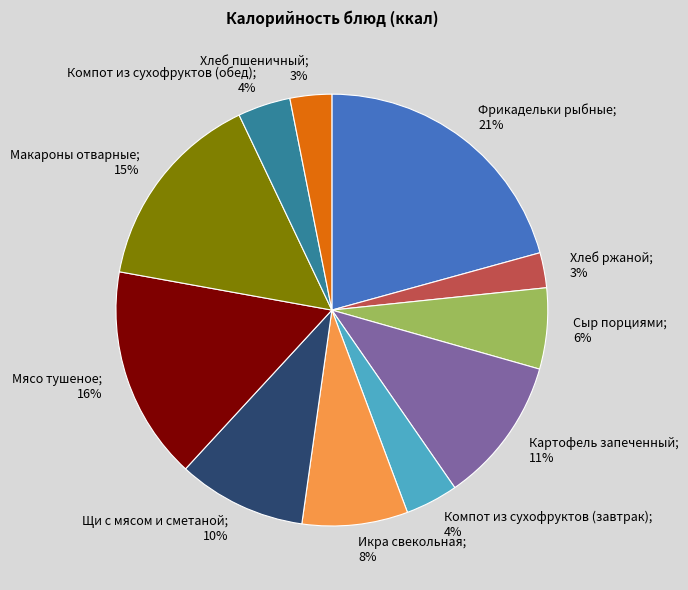

Which has a higher value, Мясо тушеное or Хлеб пшеничный?

Мясо тушеное